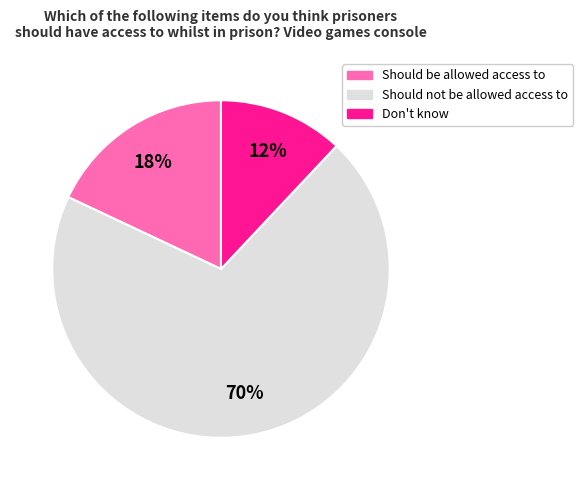

Which slice represents more than half of the pie?

Should not be allowed access to